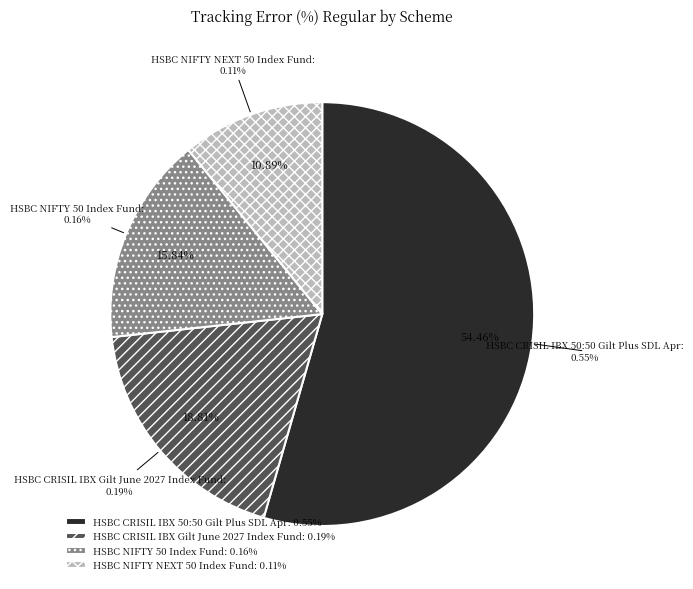

What is the change in value from HSBC CRISIL IBX 50:50 Gilt Plus SDL Apr to HSBC NIFTY 50 Index Fund?

-0.4